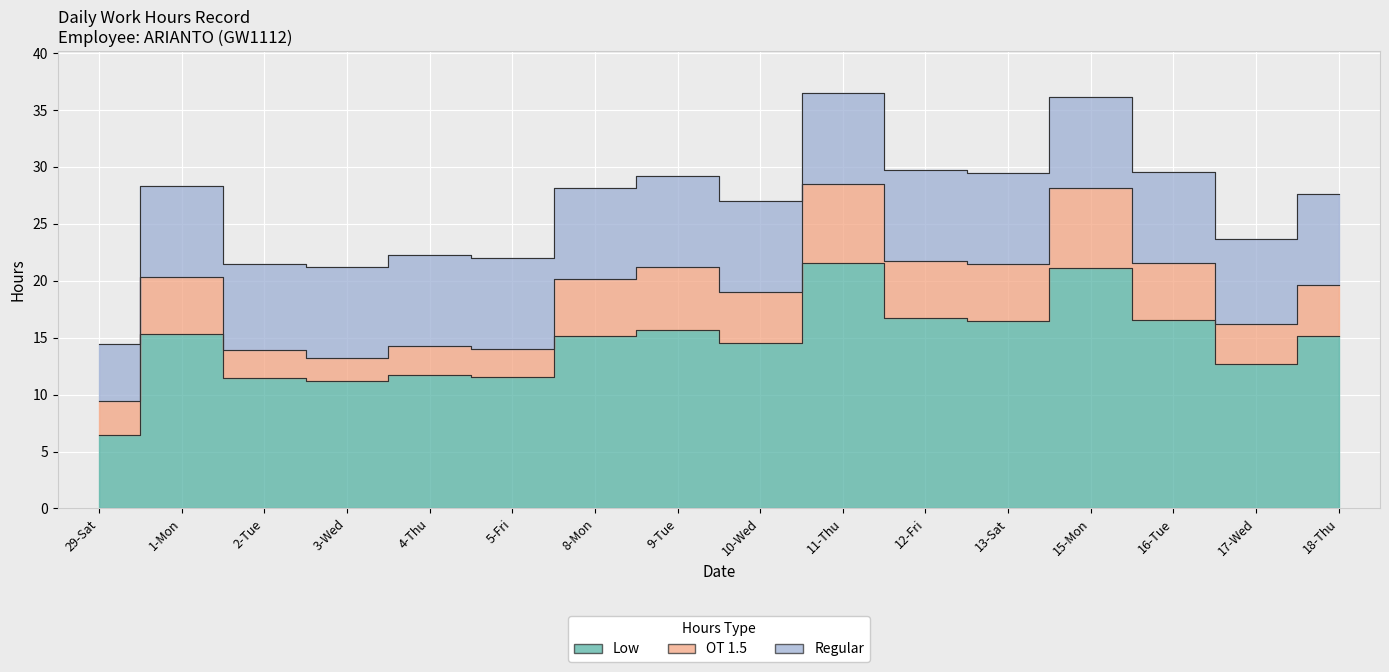

Between 4-Thu and 18-Thu, which is larger?

18-Thu